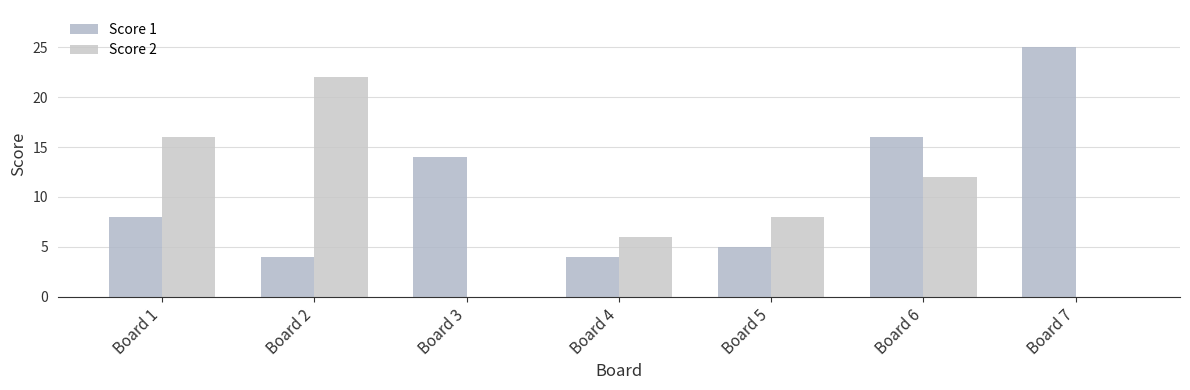

Reading left to right, transcribe all the data shown in this chart.

Score 1: Board 1=8	Board 2=4	Board 3=14	Board 4=4	Board 5=5	Board 6=16	Board 7=25
Score 2: Board 1=16	Board 2=22	Board 3=0	Board 4=6	Board 5=8	Board 6=12	Board 7=0